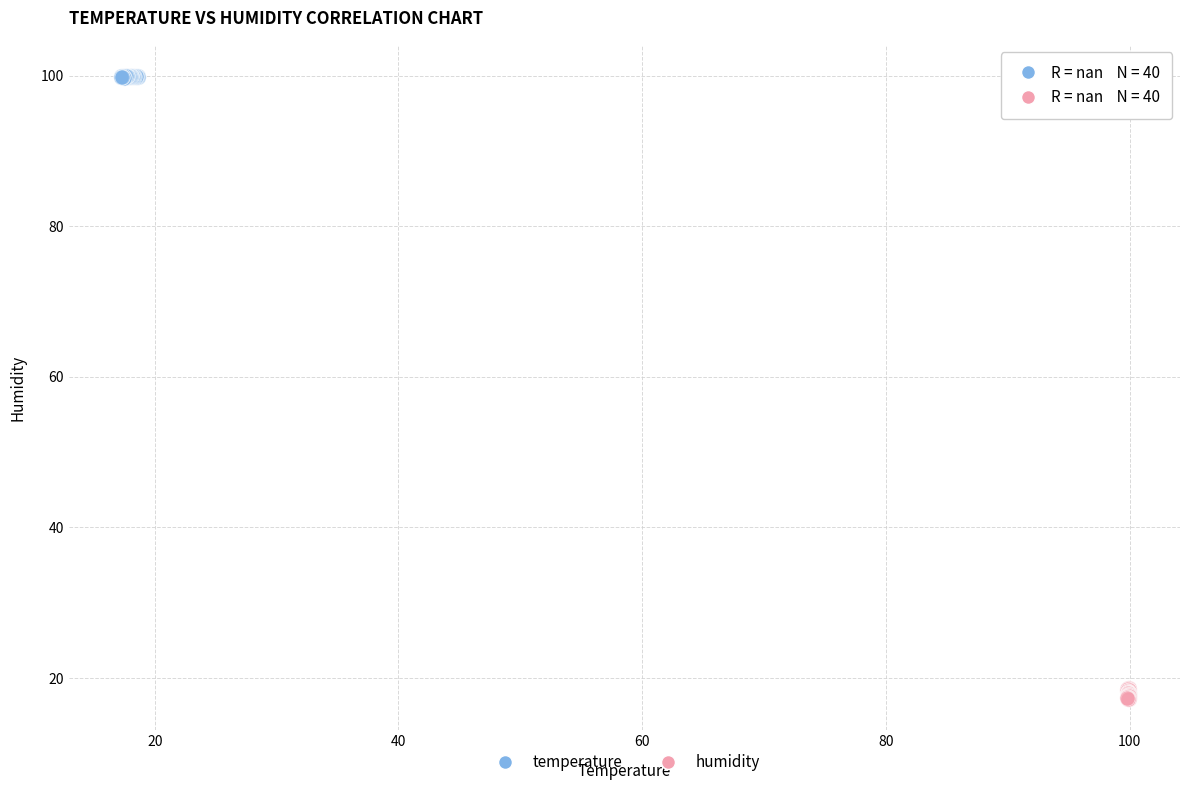

Which series reaches the maximum Y coordinate?

temperature